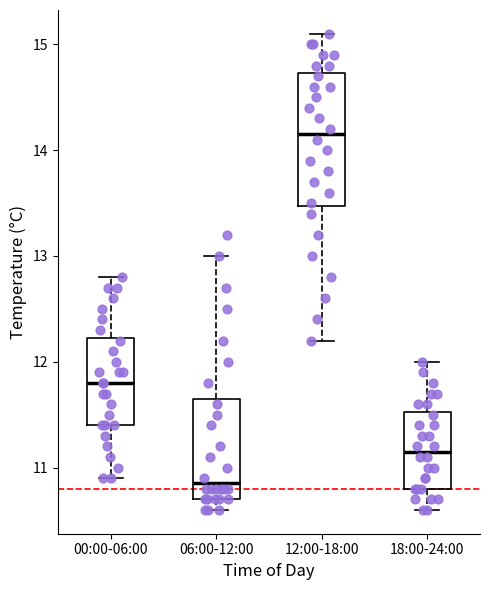

Reading left to right, transcribe this box plot: for each box, give where its median line is, the range the box spans, and where its two whiskers end, as read against the y-axis. The values are not printed on the chart, so give them approximately, as read against the axis.

00:00-06:00: median 11.8, box 11.4 to 12.2, whiskers 10.9 to 12.8
06:00-12:00: median 10.9, box 10.7 to 11.7, whiskers 10.6 to 13.0
12:00-18:00: median 14.2, box 13.5 to 14.7, whiskers 12.2 to 15.1
18:00-24:00: median 11.2, box 10.8 to 11.5, whiskers 10.6 to 12.0